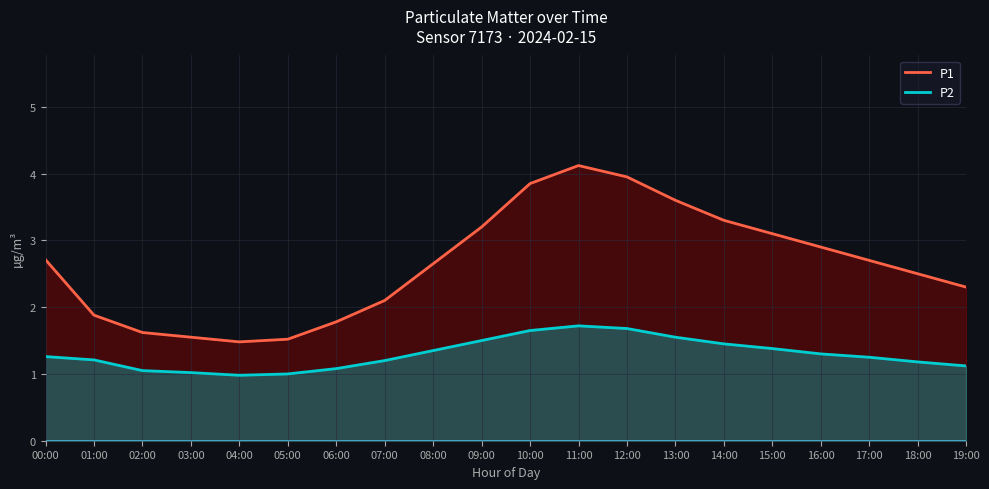

True or false: P2 has a value of 2.2 at 01:00.

False